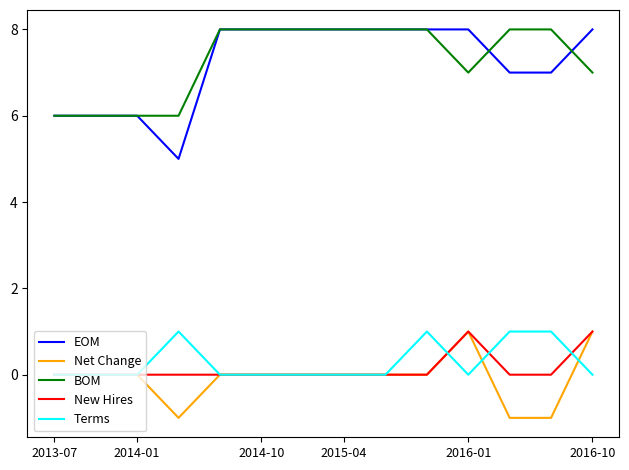

Count the number of categories in the chart.

14